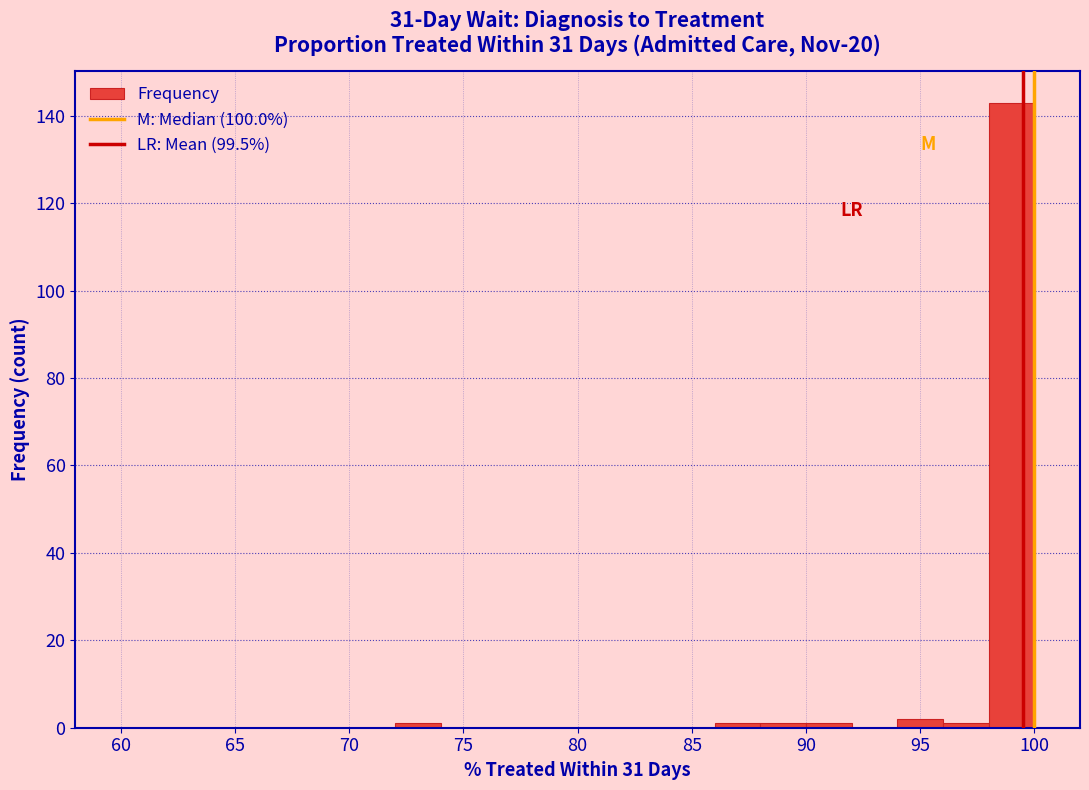

What is the height of the bar covering 98 to 100 on the x-axis? The values are not printed on the chart, so give them approximately, as read against the axis.

144